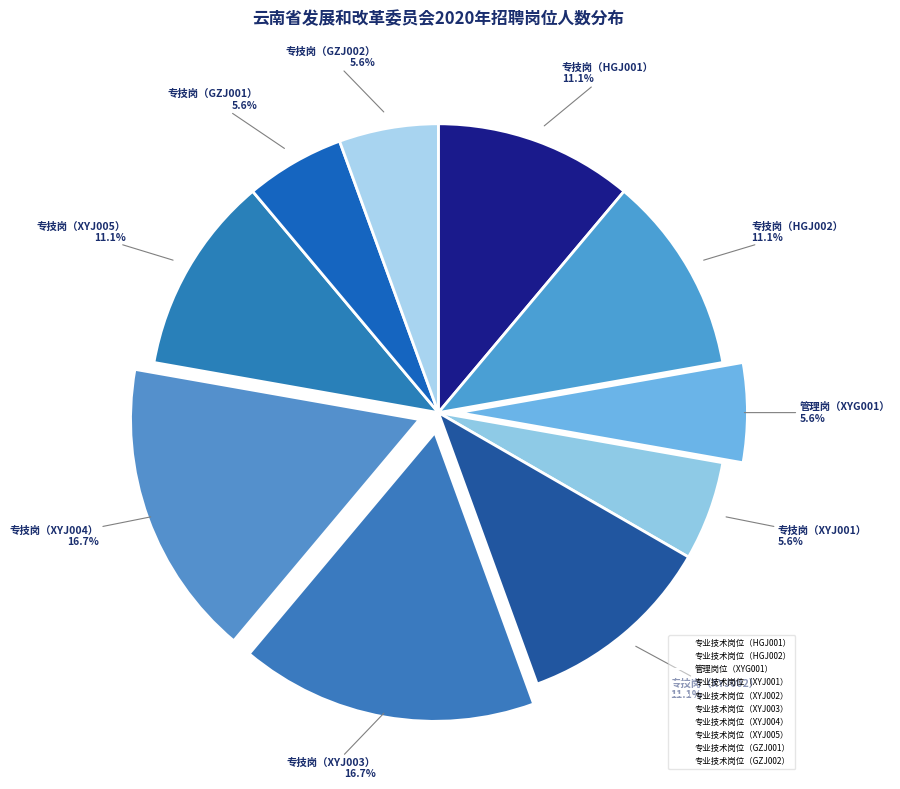

How many segments does this pie chart have?

10